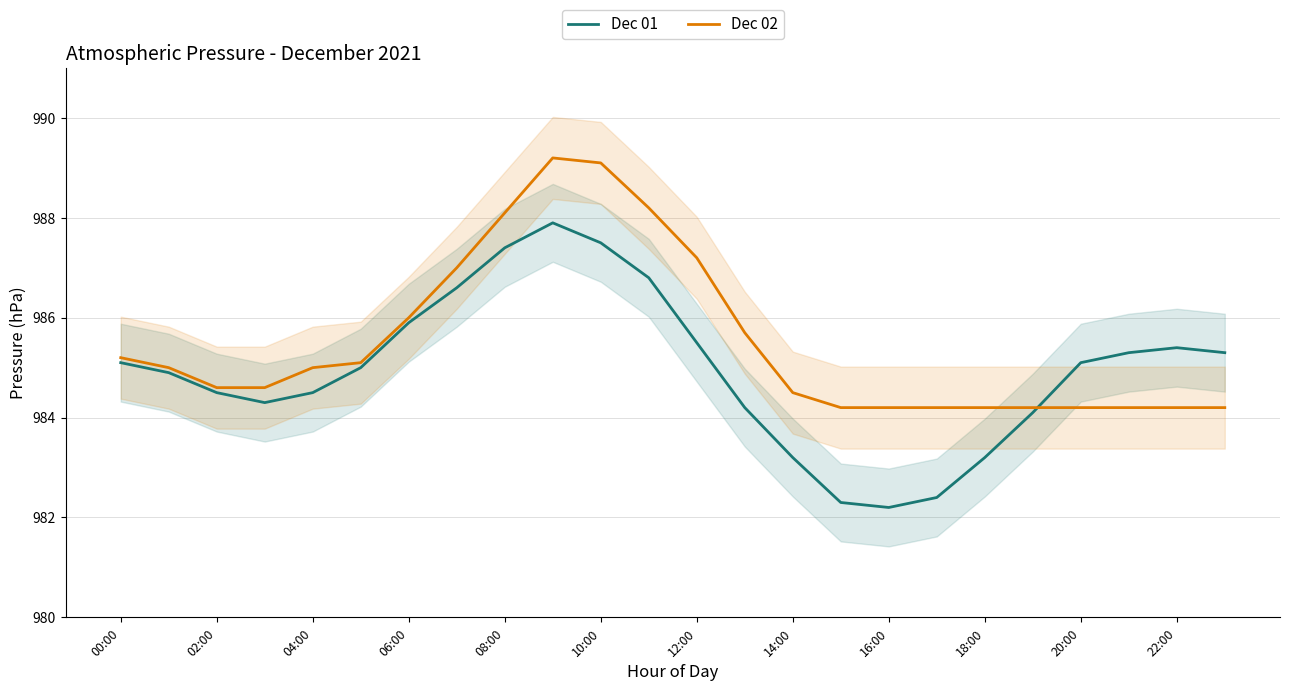

The value of Dec 02 at 02:00 is 984.6. True or false?

True